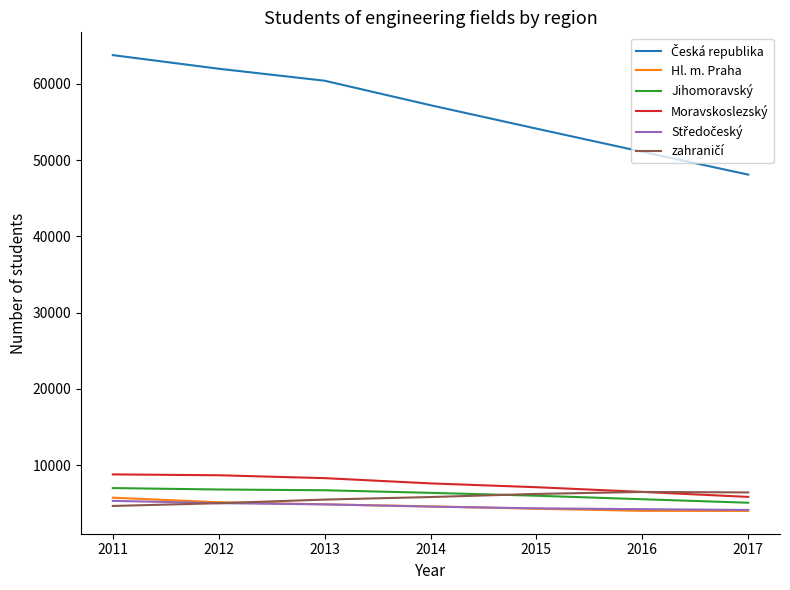

True or false: Hl. m. Praha and Moravskoslezský cross at least once.

False